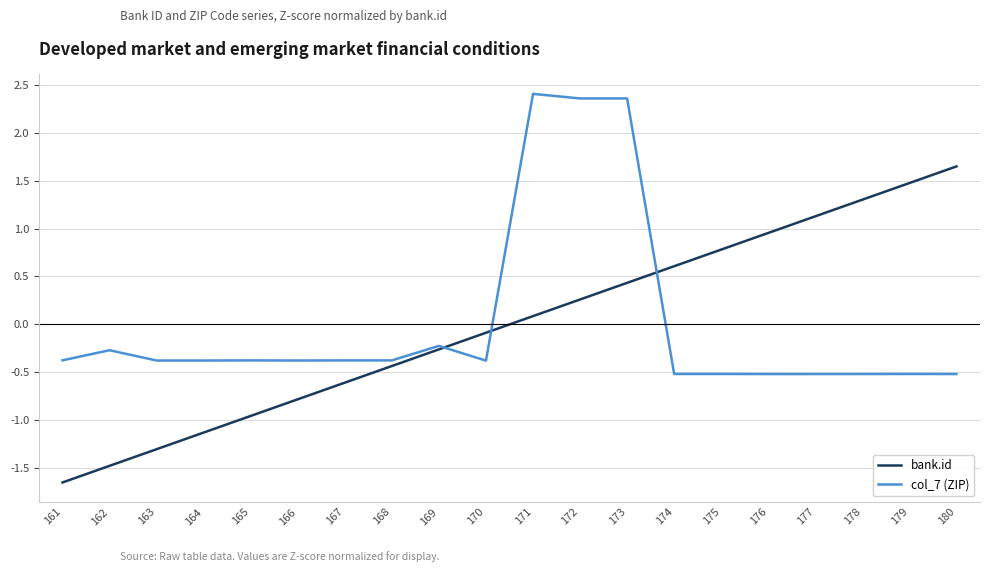

Is this an area chart (filled region under the line)?

No